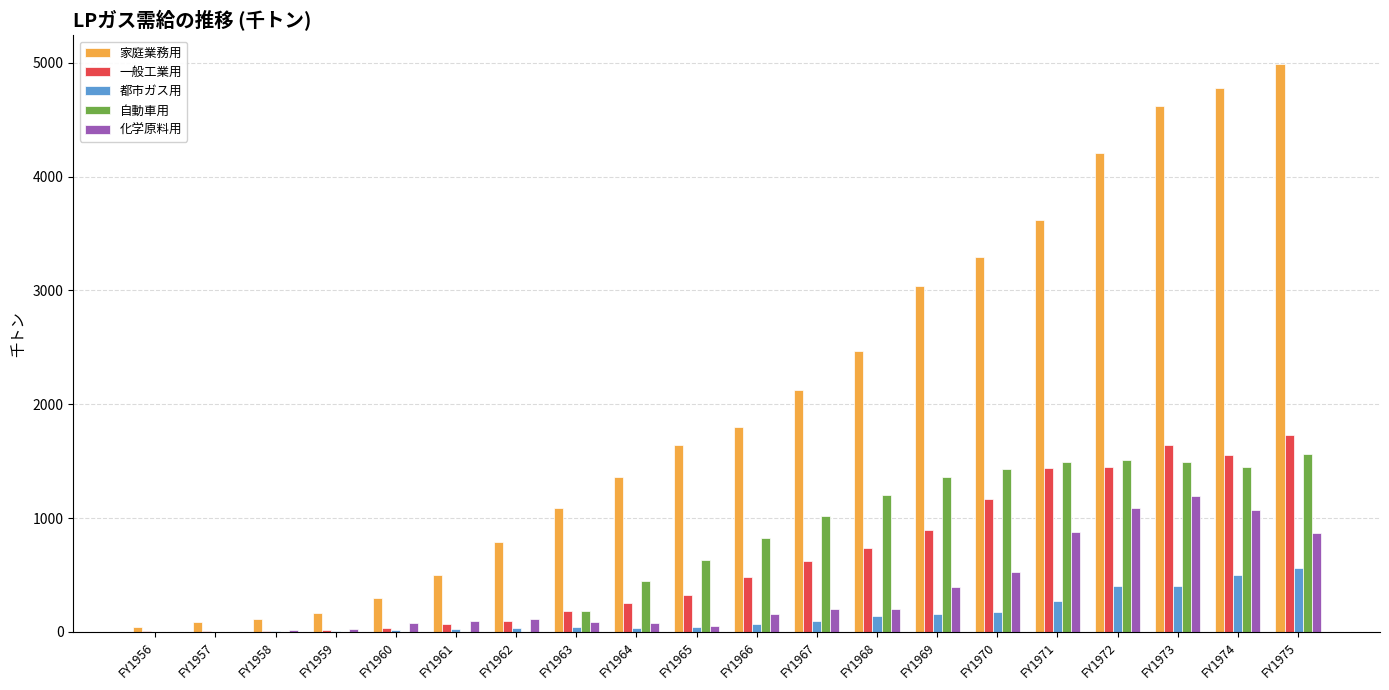

The 家庭業務用 series shows 5582 at FY1972. True or false?

False